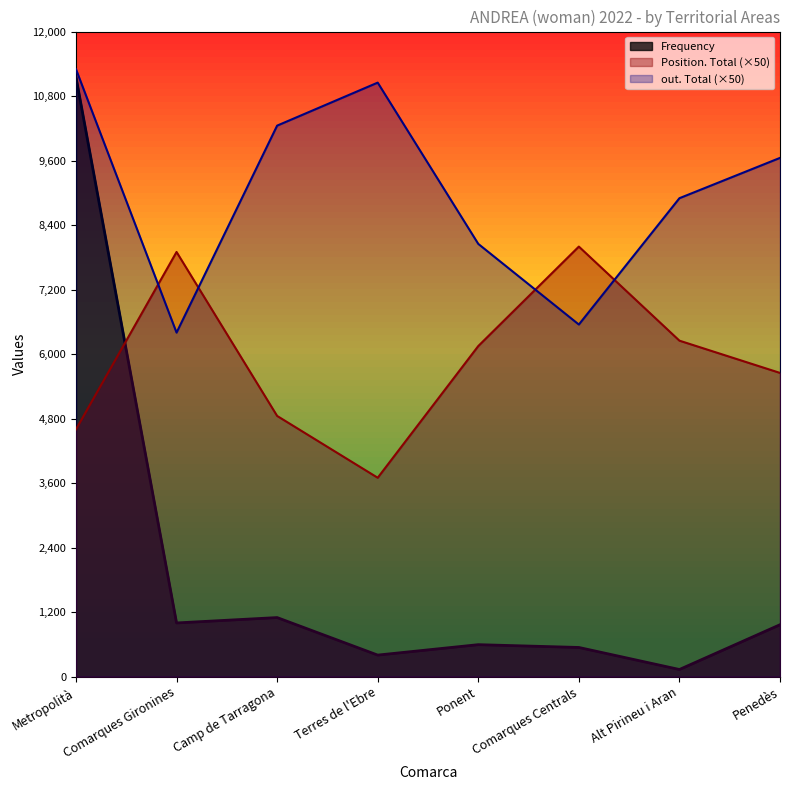

How many values in the Frequency series are below 966?

4